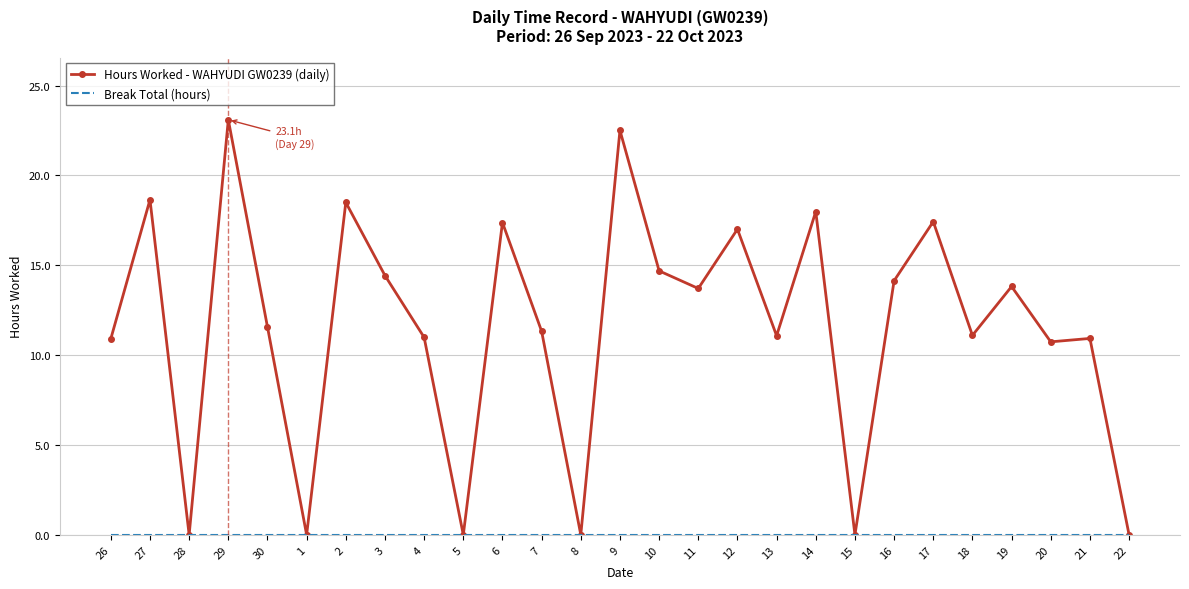

What is the total value across all series at 14?

18.0